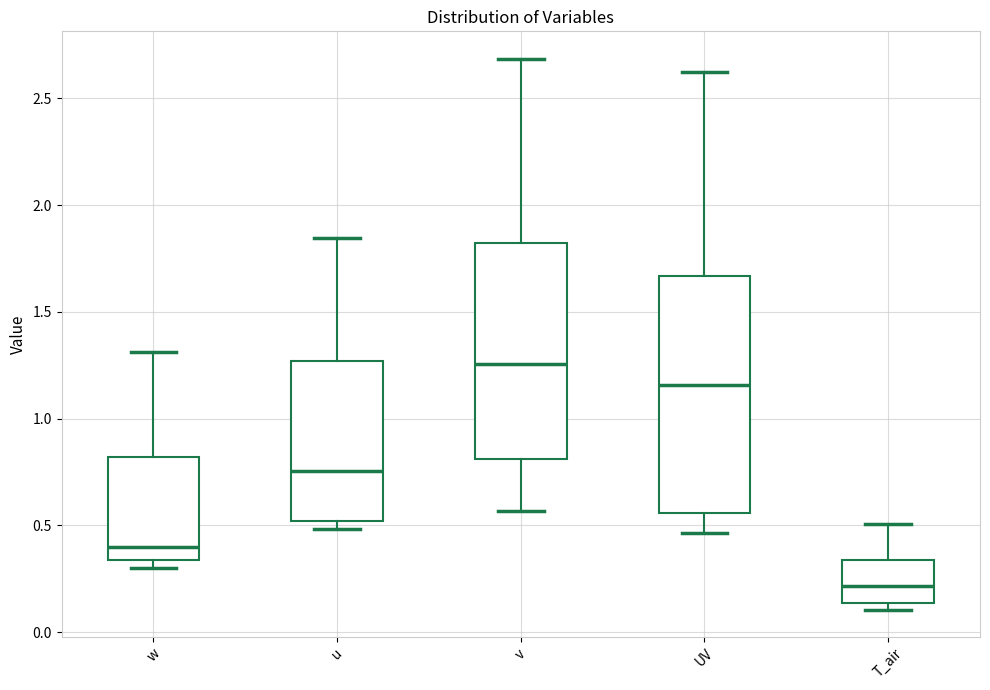

Reading left to right, transcribe this box plot: for each box, give where its median line is, the range the box spans, and where its two whiskers end, as read against the y-axis. The values are not printed on the chart, so give them approximately, as read against the axis.

w: median 0.40, box 0.35 to 0.80, whiskers 0.30 to 1.30
u: median 0.75, box 0.50 to 1.25, whiskers 0.50 (just below the box's lower edge) to 1.85
v: median 1.25, box 0.80 to 1.80, whiskers 0.55 to 2.70
UV: median 1.15, box 0.55 to 1.65, whiskers 0.45 to 2.60
T_air: median 0.20, box 0.15 to 0.35, whiskers 0.10 to 0.50